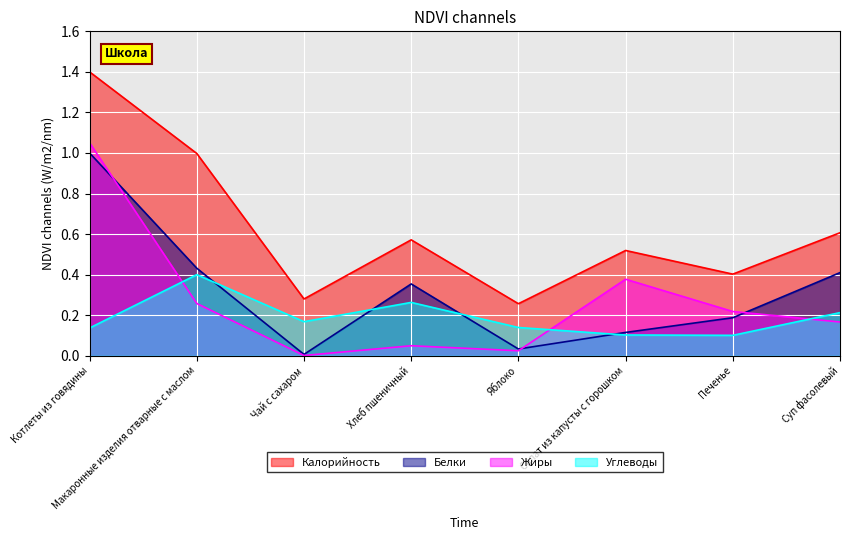

Does the chart display data point markers on the line(s)?

No